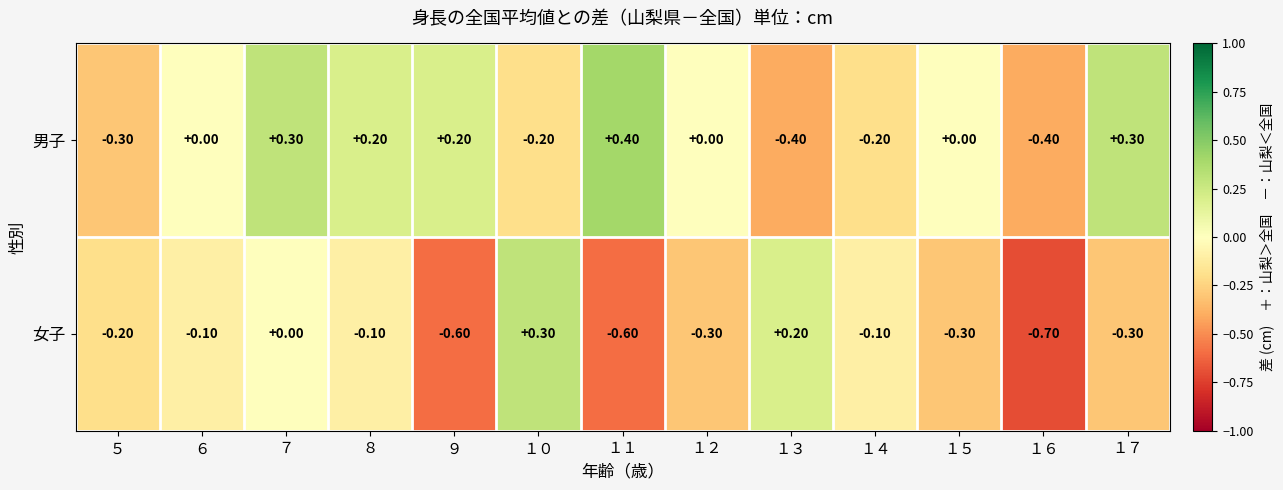

Rank the series by their maximum value, from highest to lowest.

男子, 女子